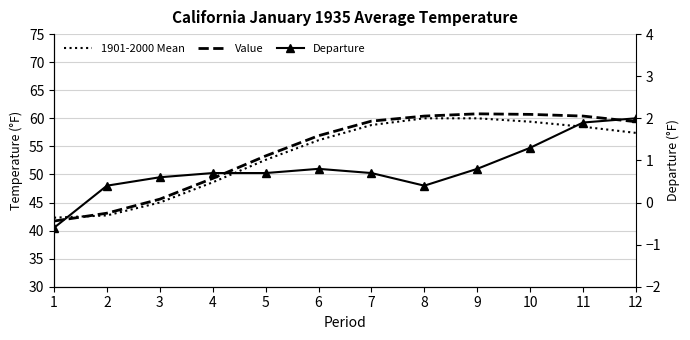

What is the lowest value of the Departure series?

-0.6